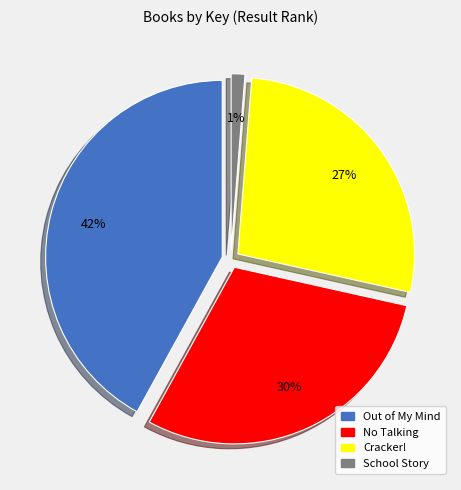

Rank the categories by value from lowest to highest.

School Story, Cracker!, No Talking, Out of My Mind